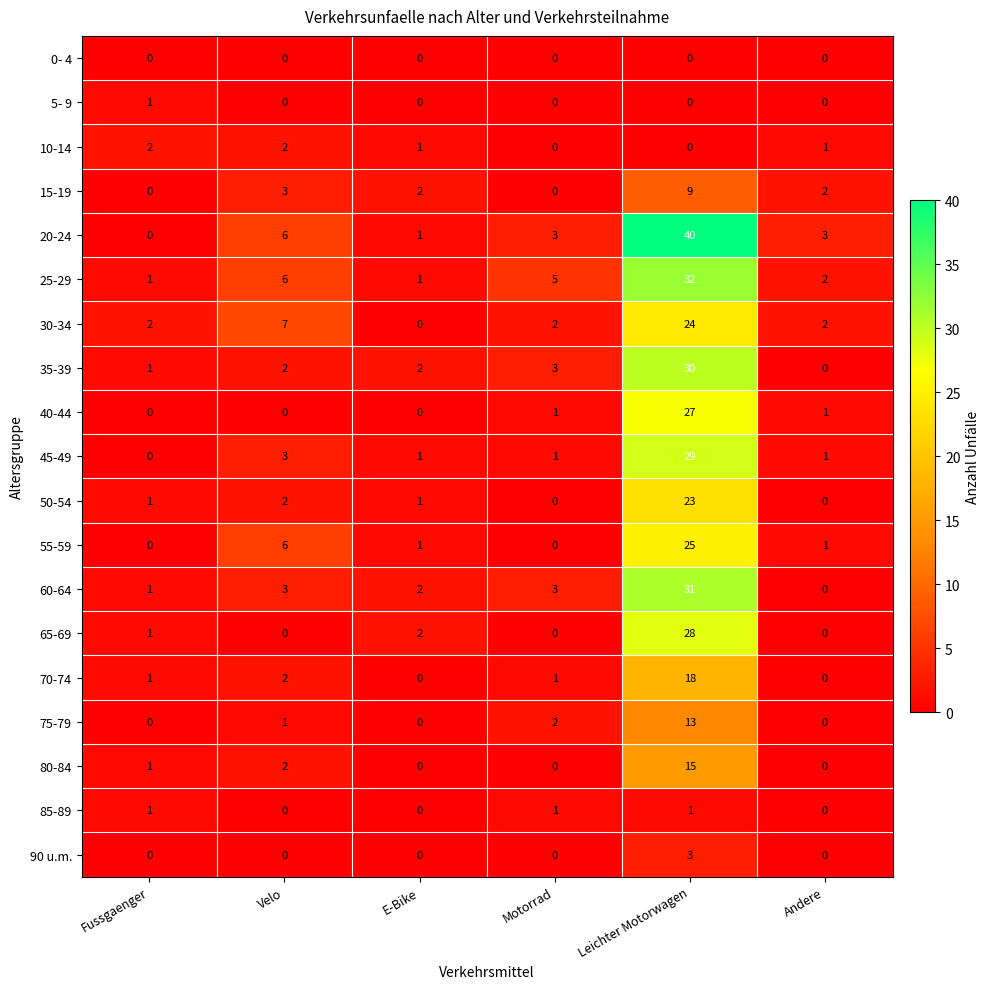

Which series has the largest range (max minus min)?

20-24